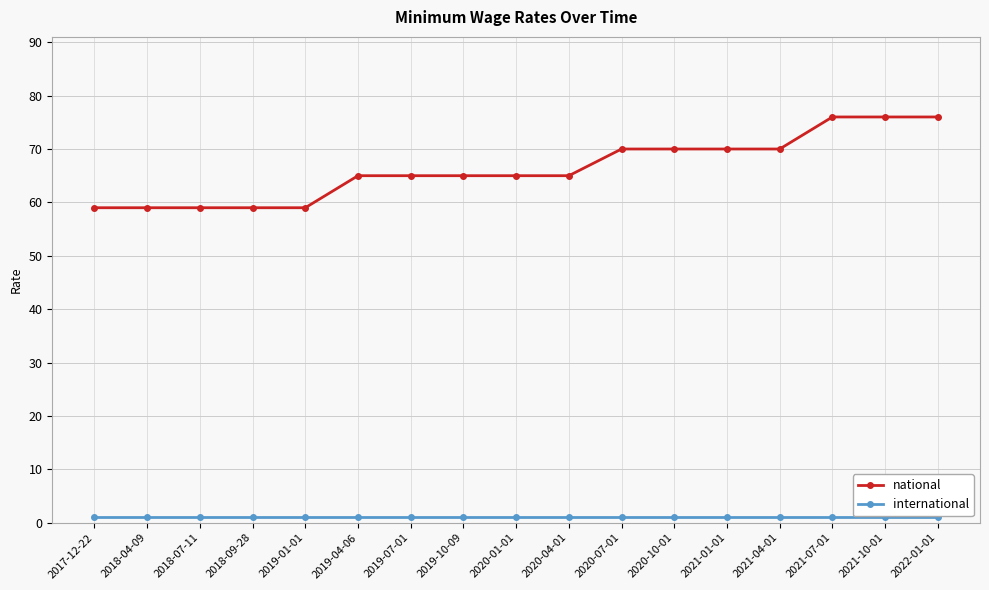

True or false: international and national intersect in this chart.

False